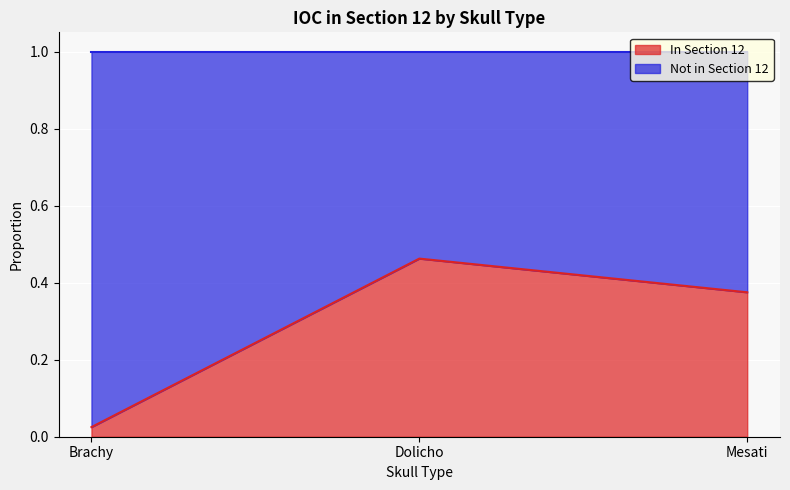

The chart shows a value of 0.4 at Mesati. True or false?

True